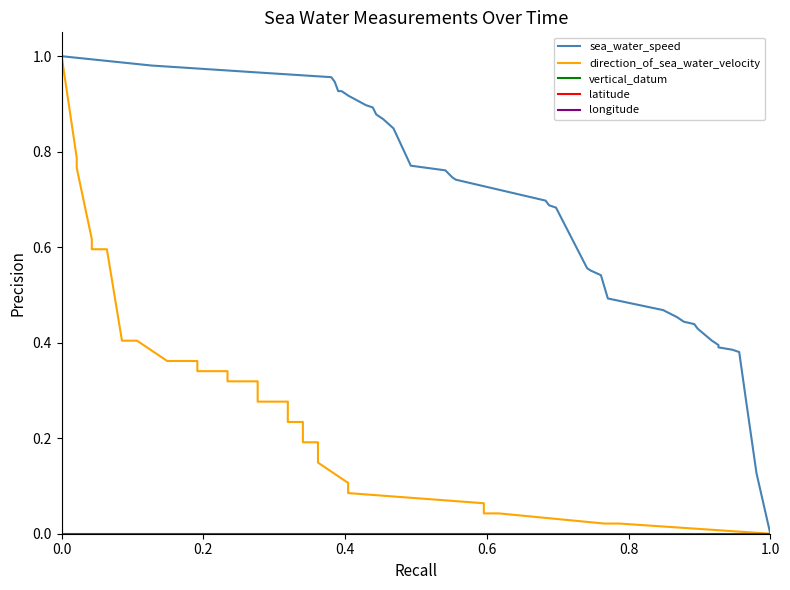

Which series has the largest total across all categories?

sea_water_speed